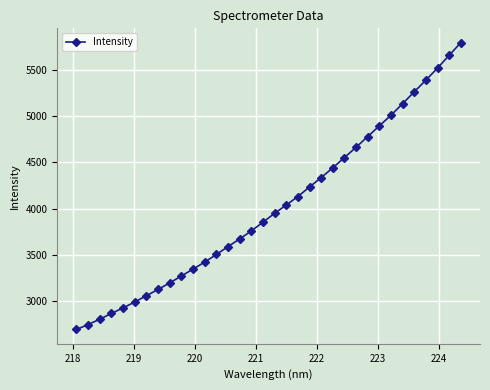

What is the value of the 34th point from the left?

5797.7